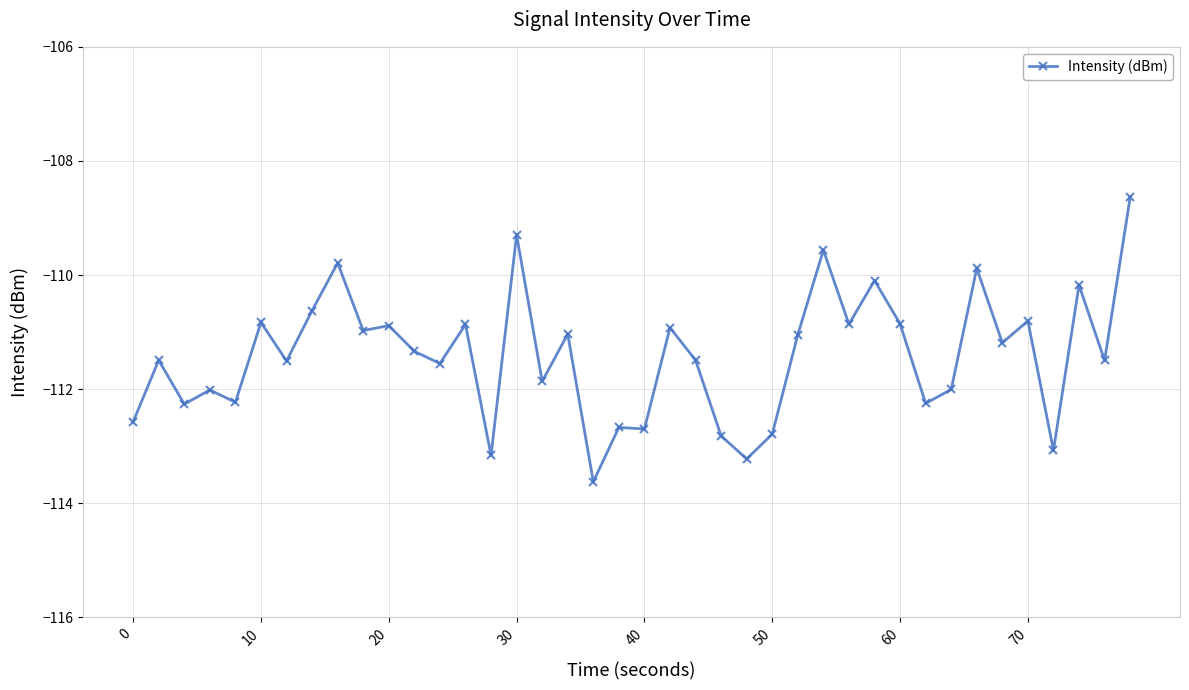

What is the difference between the second highest and minimum values?

4.3